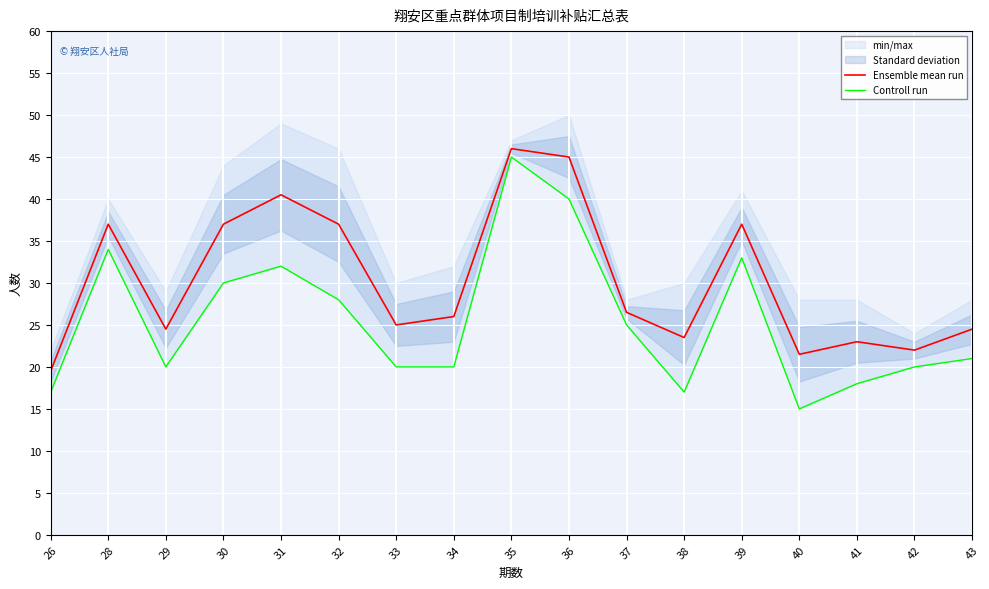

Count the number of data series in this chart.

2